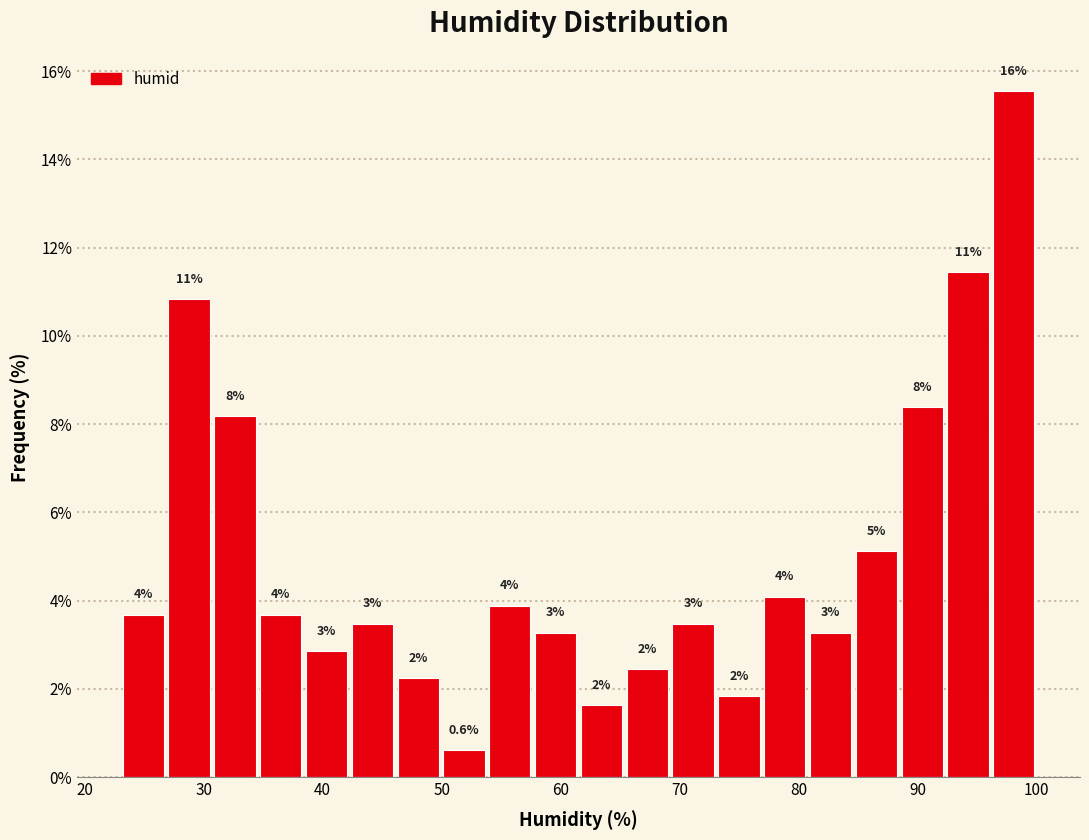

Read against the x-axis, roughly where is the centre of the tallest bar?

98